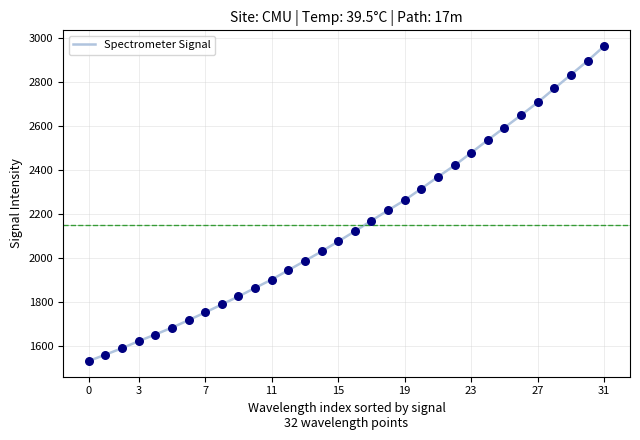

What is the greatest value displayed?

2964.5